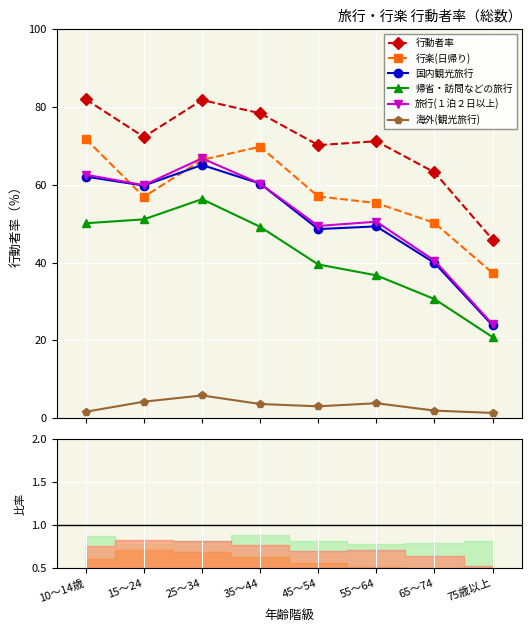

What position from the left is 10～14歳?

1